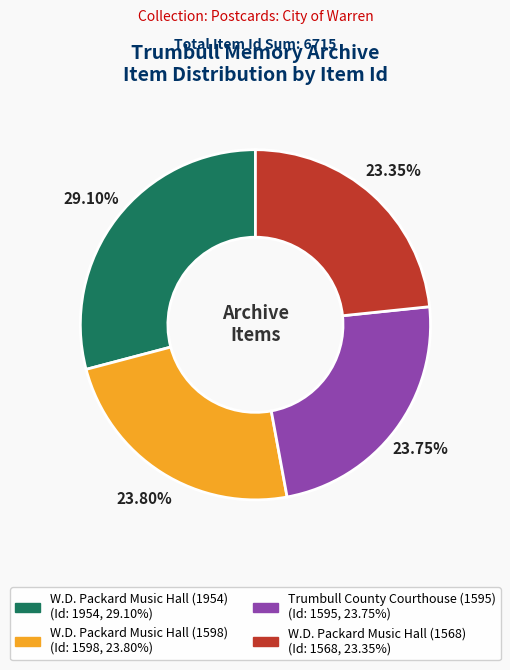

What percentage is NOT represented by W.D. Packard Music Hall (1598)?

76.2%